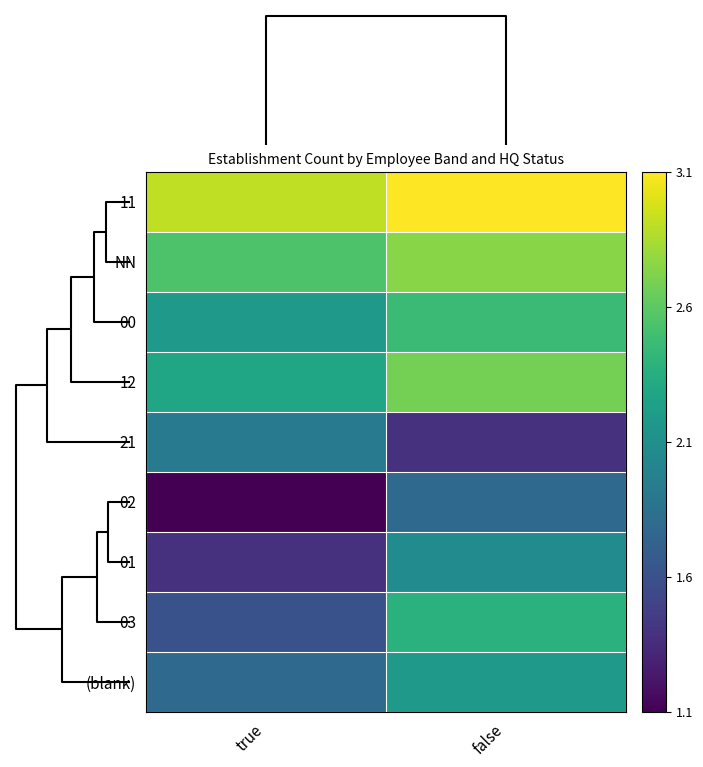

Which label corresponds to the largest value in the chart?

false